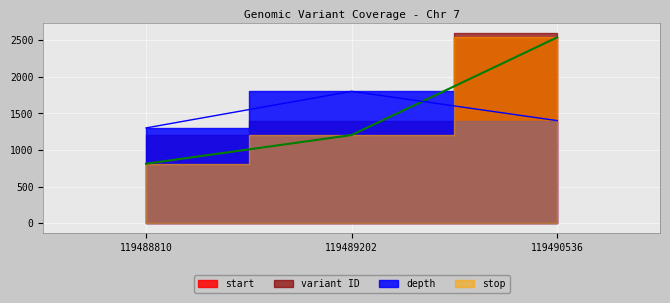

What is the difference between the second highest and minimum values in the stop series?

392